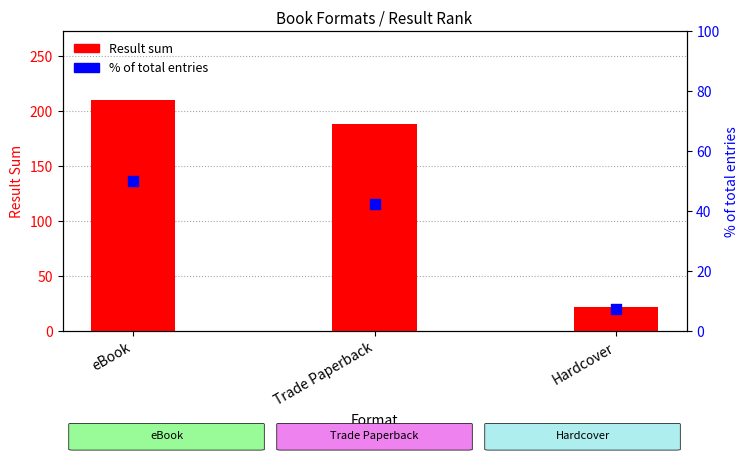

Which series contains the highest Y value?

Result sum